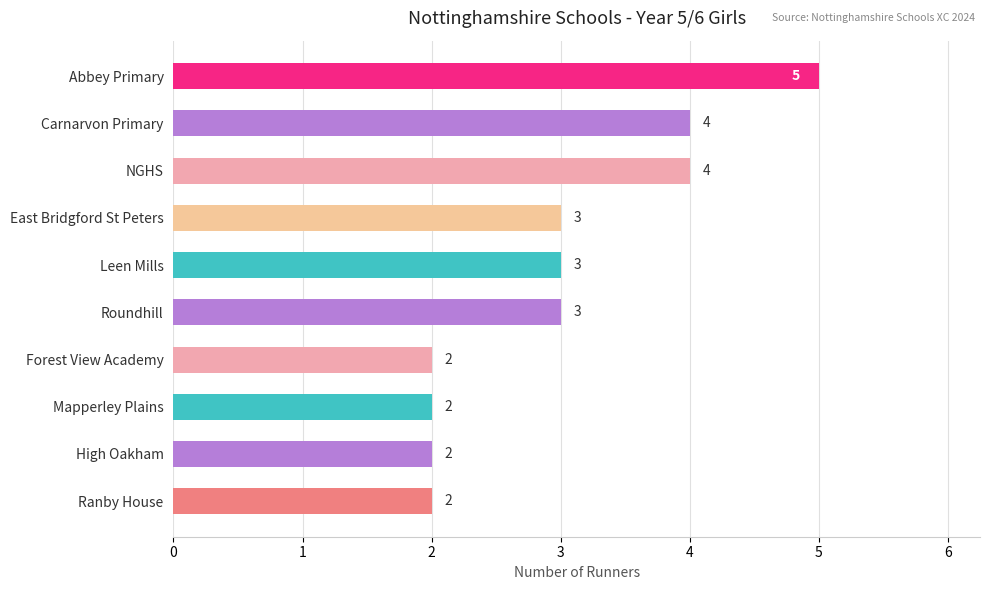

What is the maximum value shown in the chart?

5